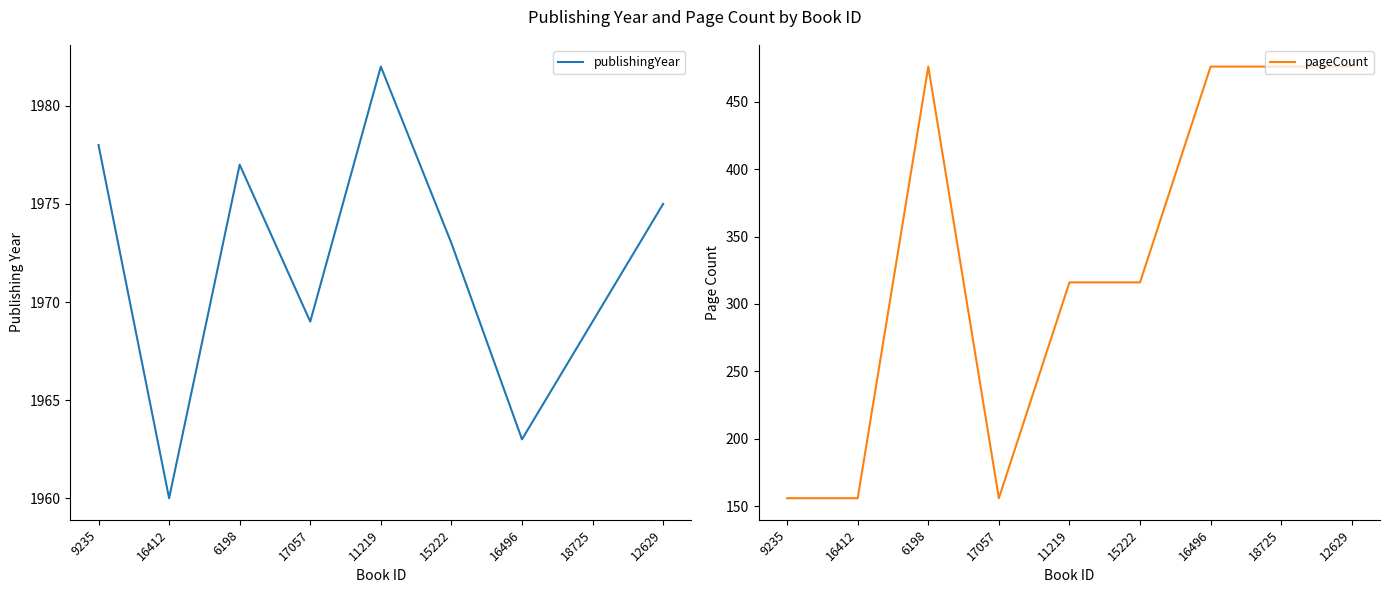

Is the value of pageCount at 17057 greater than the value of publishingYear at 6198?

No